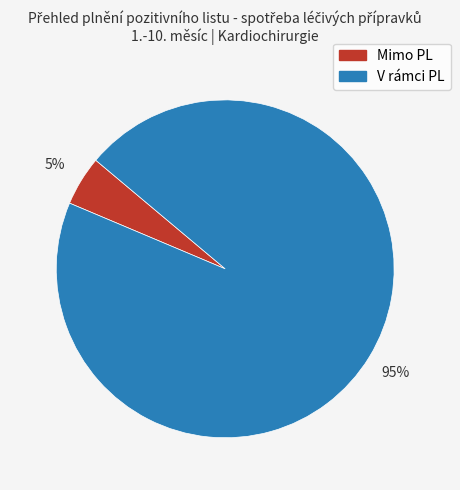

Which slice is the largest?

V rámci PL